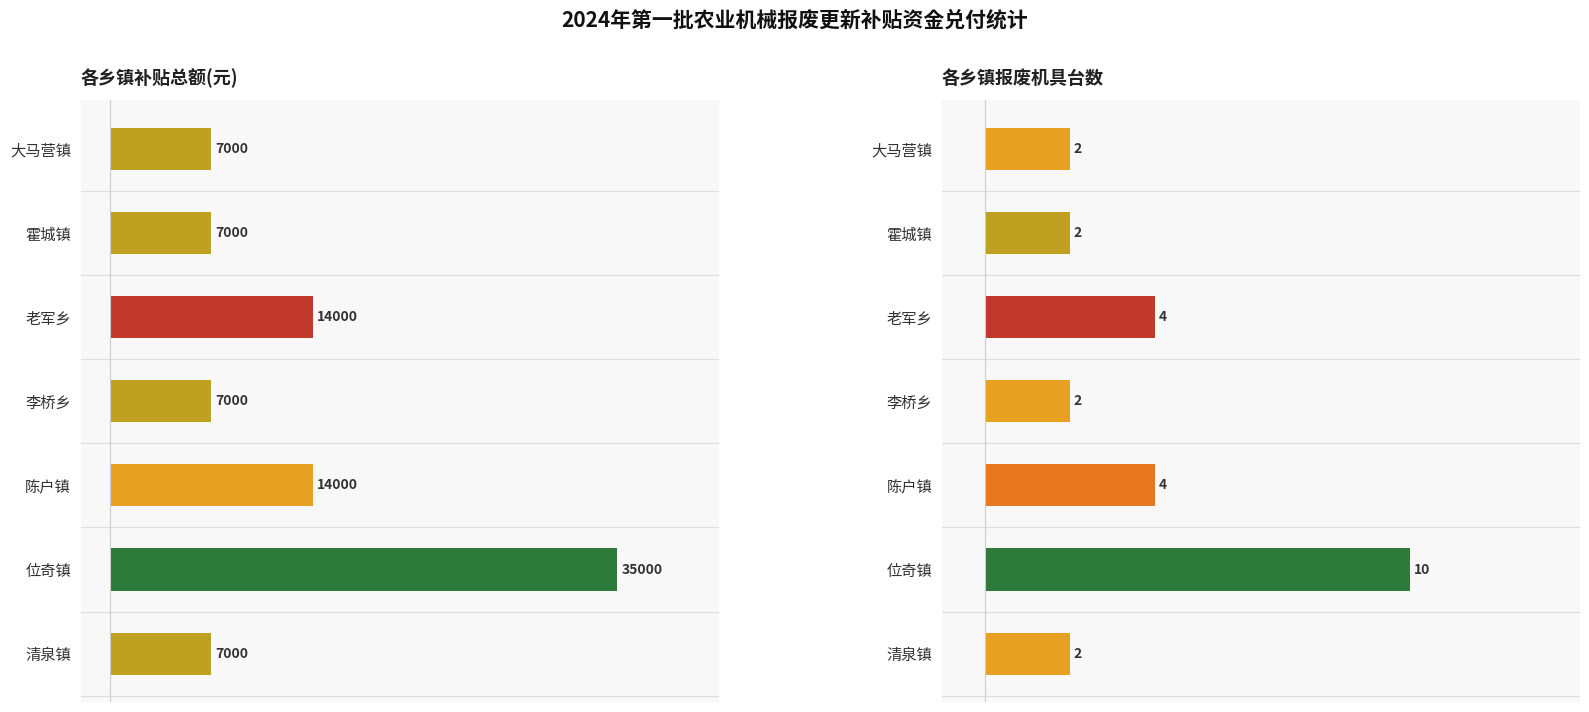

What is the difference between the second highest and minimum values in the 台数 series?

2